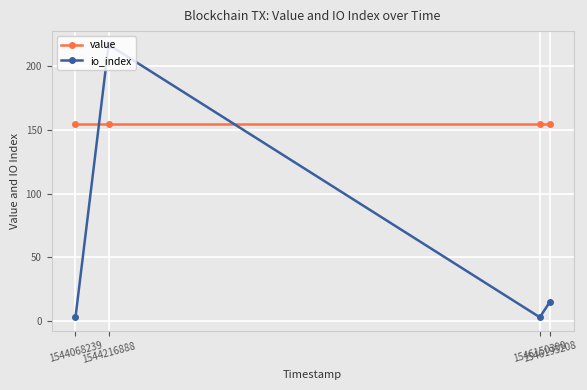

After their last crossing, which series has the higher values: value or io_index?

value